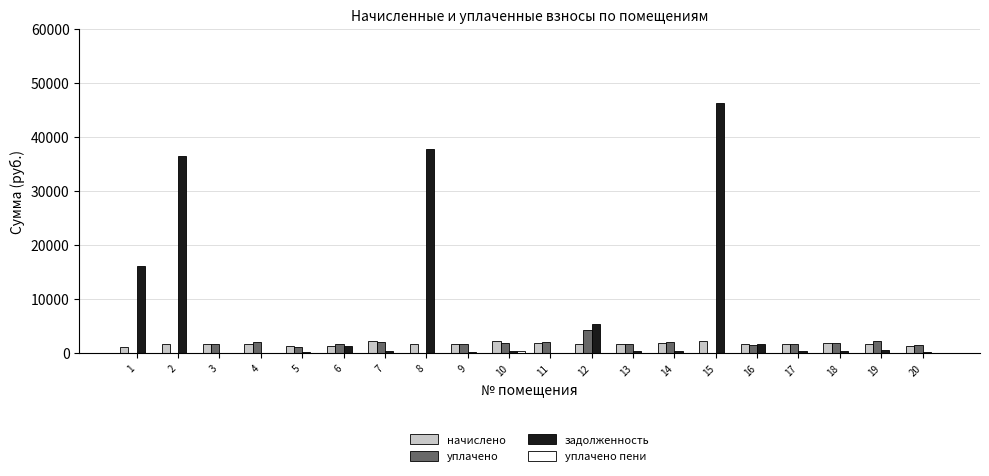

What is the maximum value shown in the chart?

46207.4